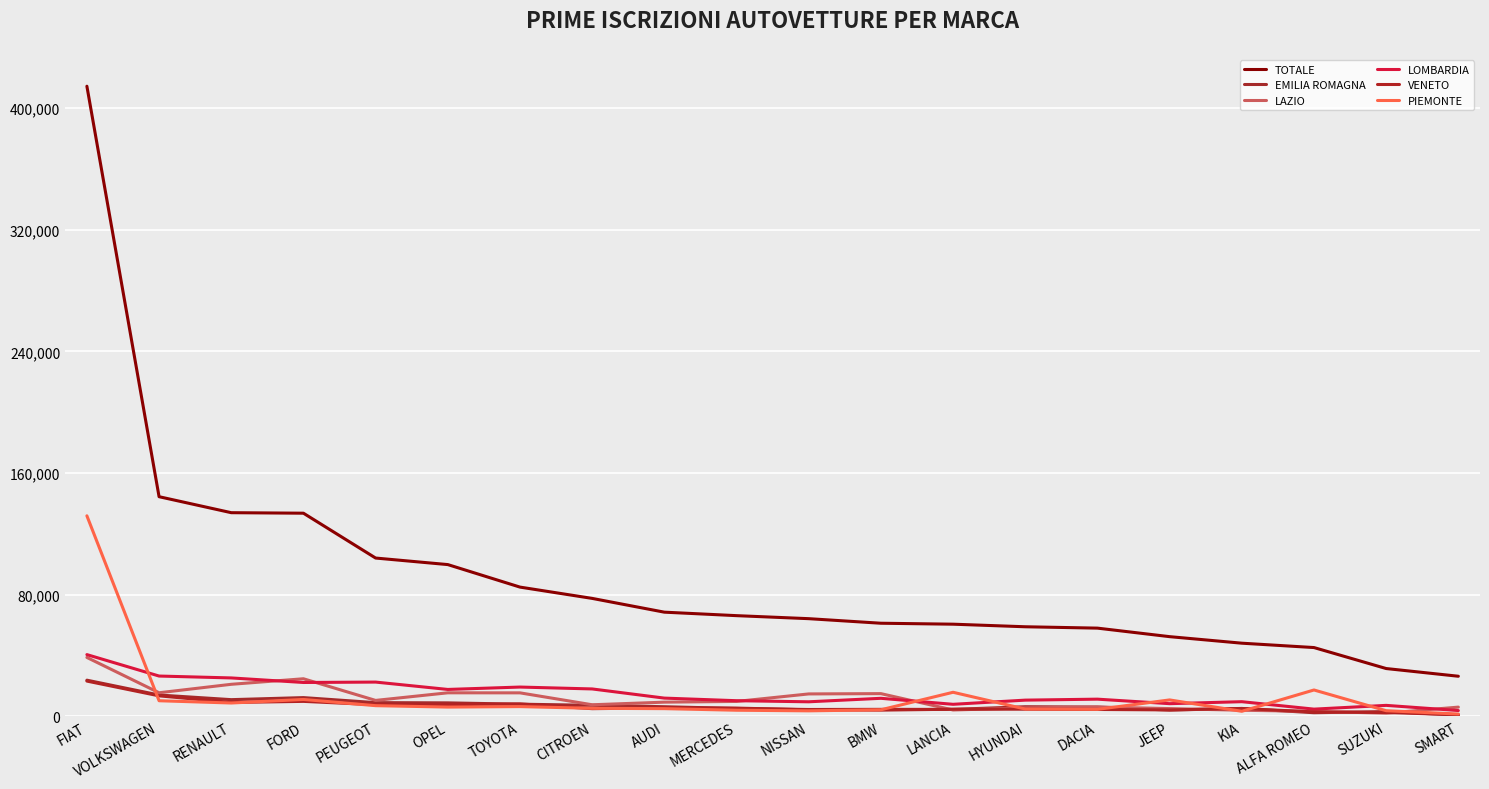

What is the difference between the PIEMONTE values at PEUGEOT and CITROEN?

1745